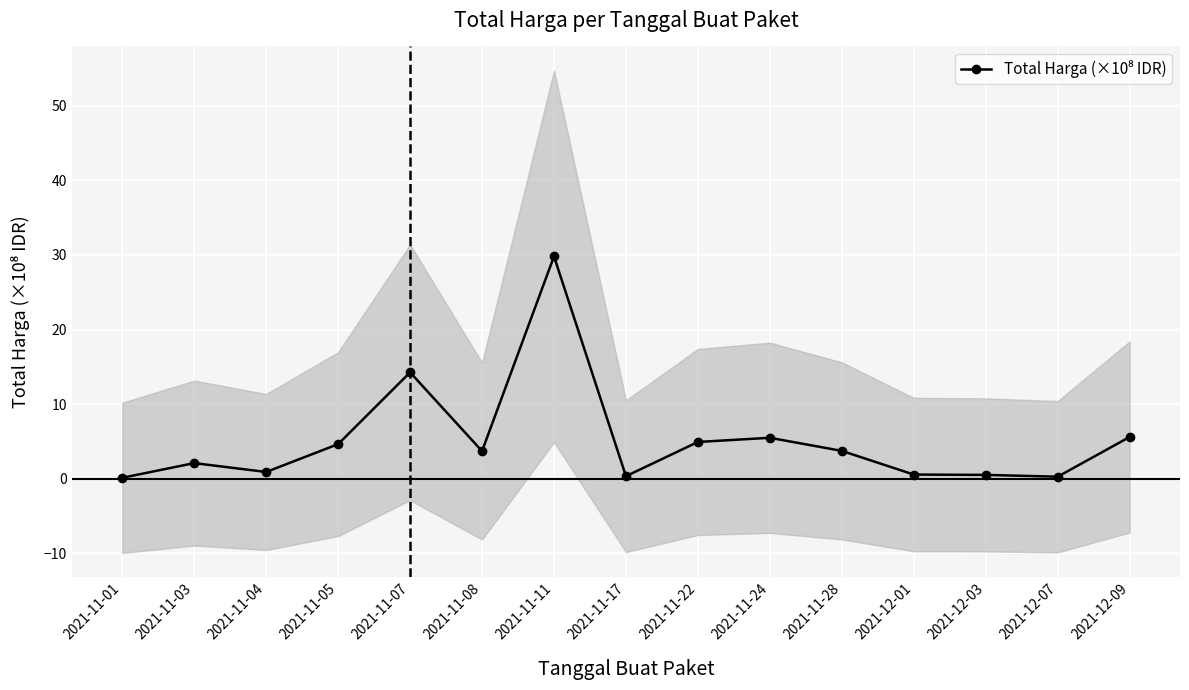

At which label is the value closest to 14?

2021-11-07